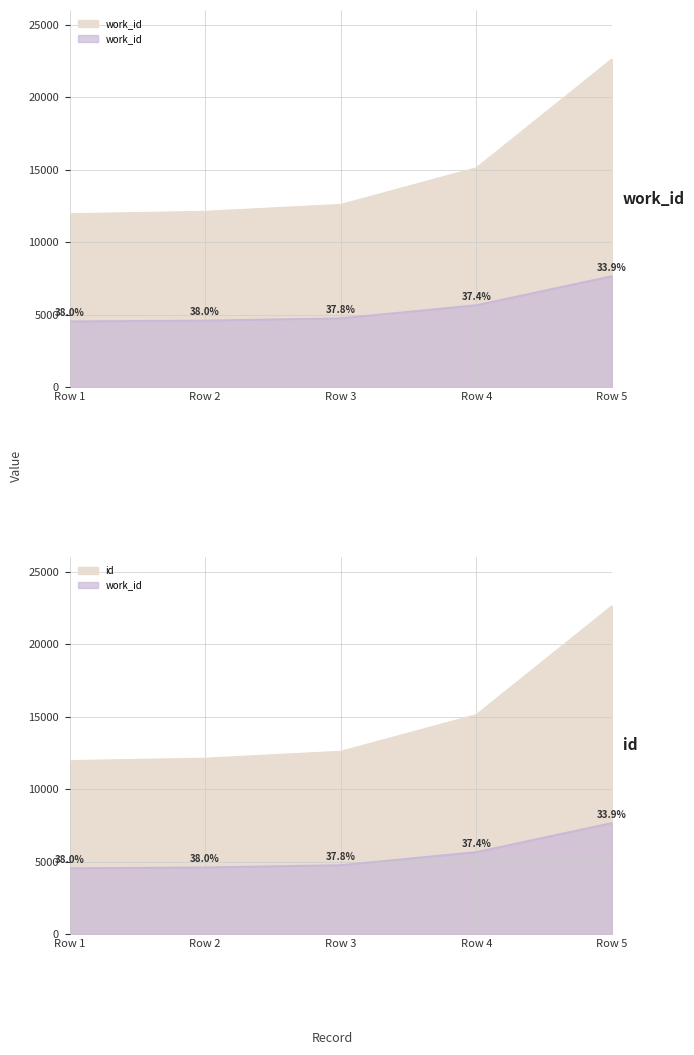

At Row 2, list the series in order from smallest to largest.

work_id, id